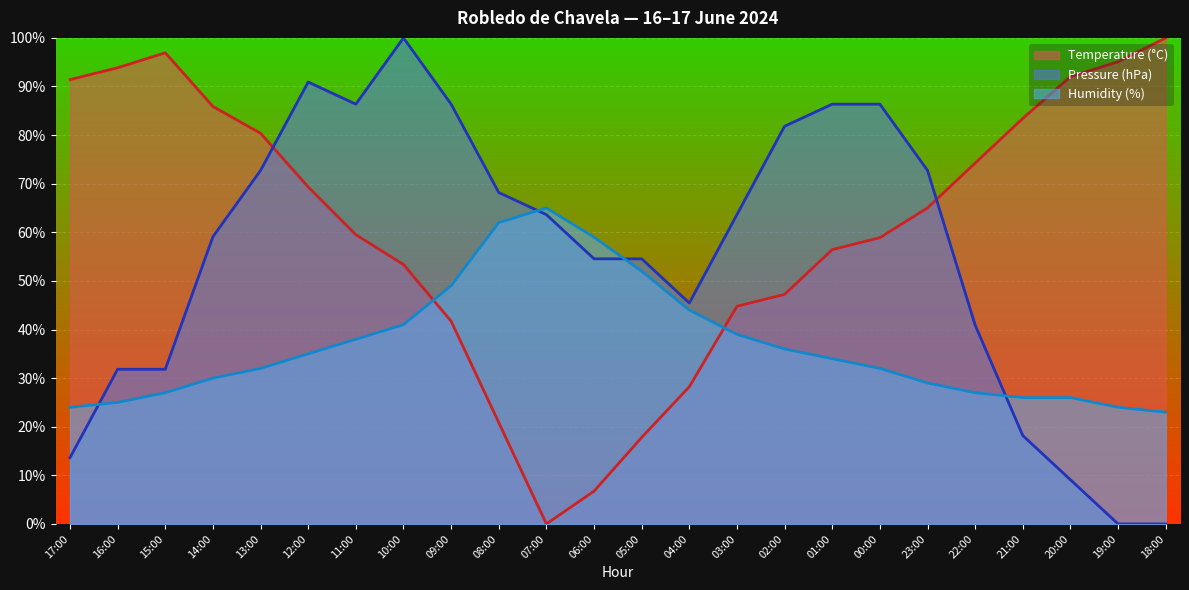

How many interior local peaks does the Humidity (%) series have?

1